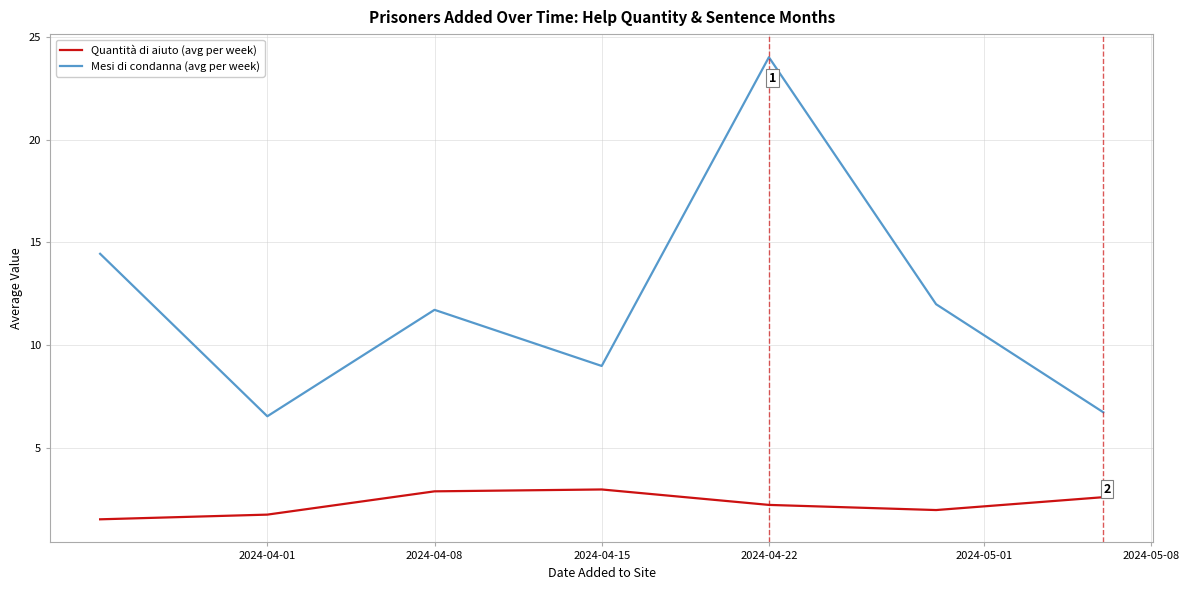

True or false: Mesi di condanna (avg per week) and Quantità di aiuto (avg per week) intersect in this chart.

False